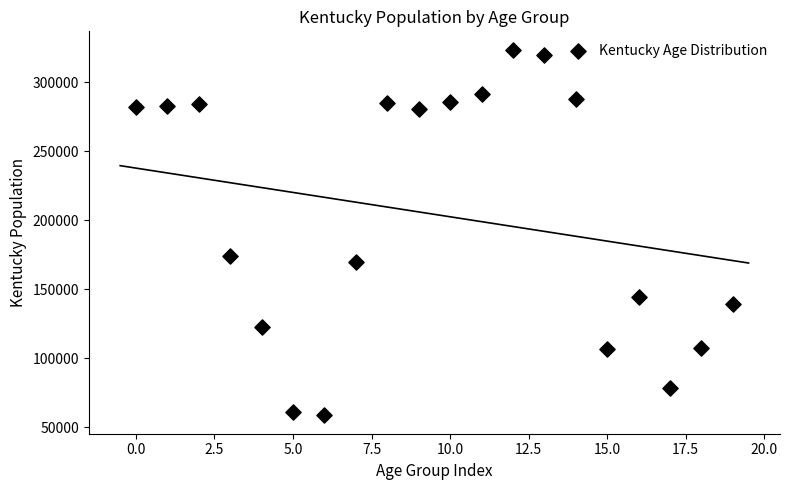

What is the range of Y values (max minus min)?

264985